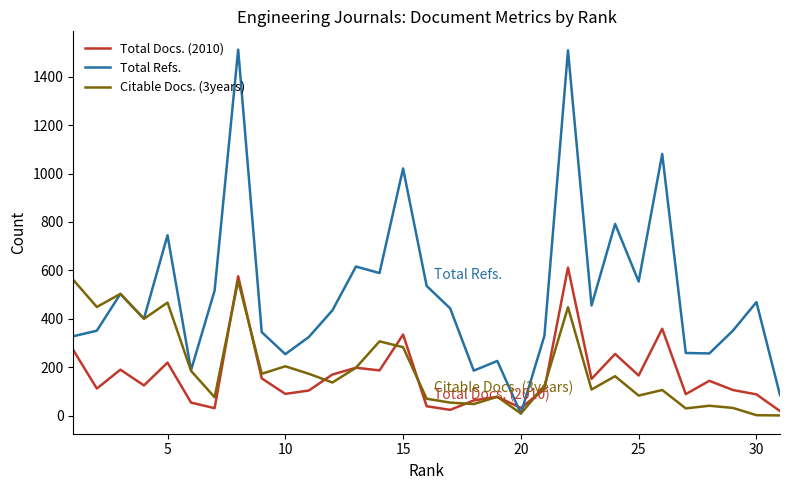

How many times do Total Docs. (2010) and Total Refs. cross each other?

2